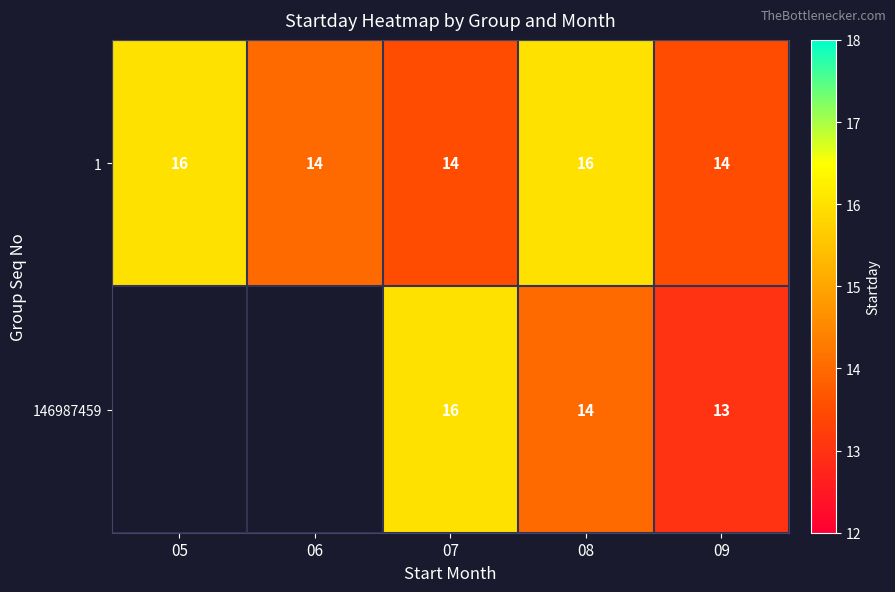

Rank the series at 09 from lowest to highest value.

146987459, 1